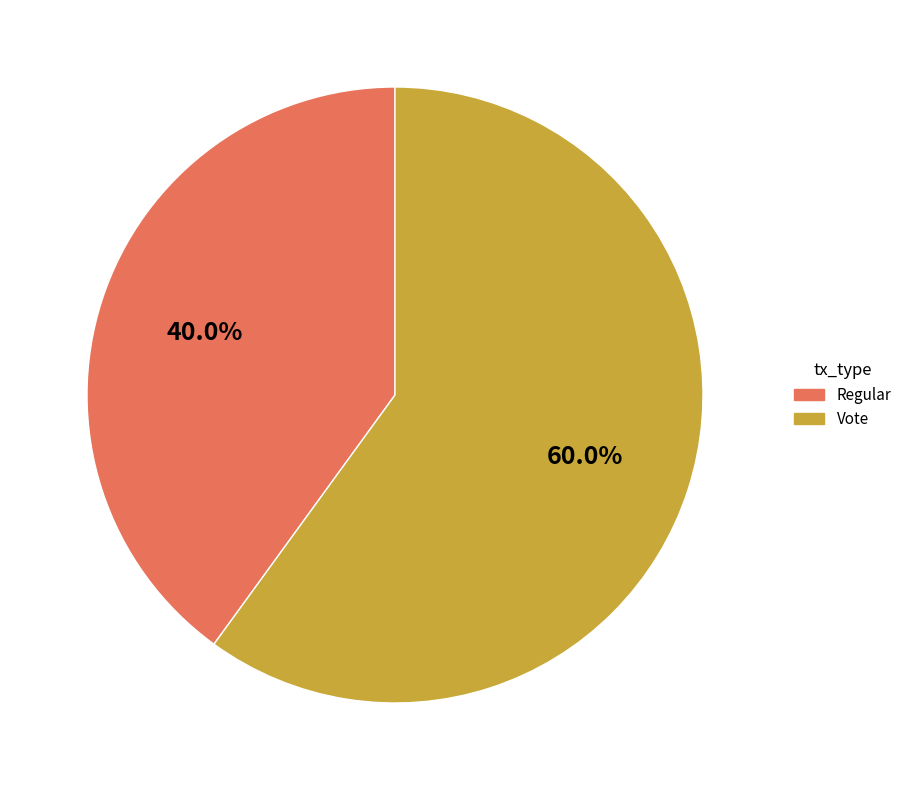

How many slices are in this pie chart?

2